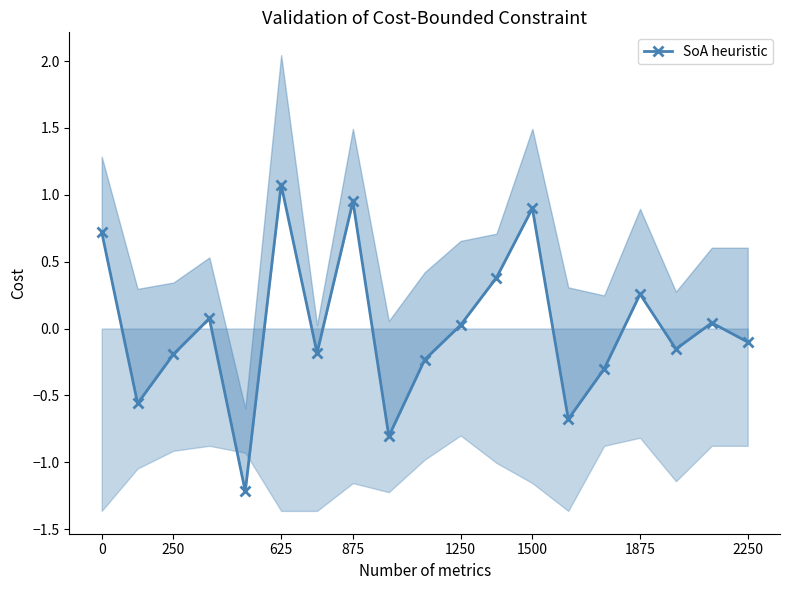

What is the maximum value shown in the chart?

1.1